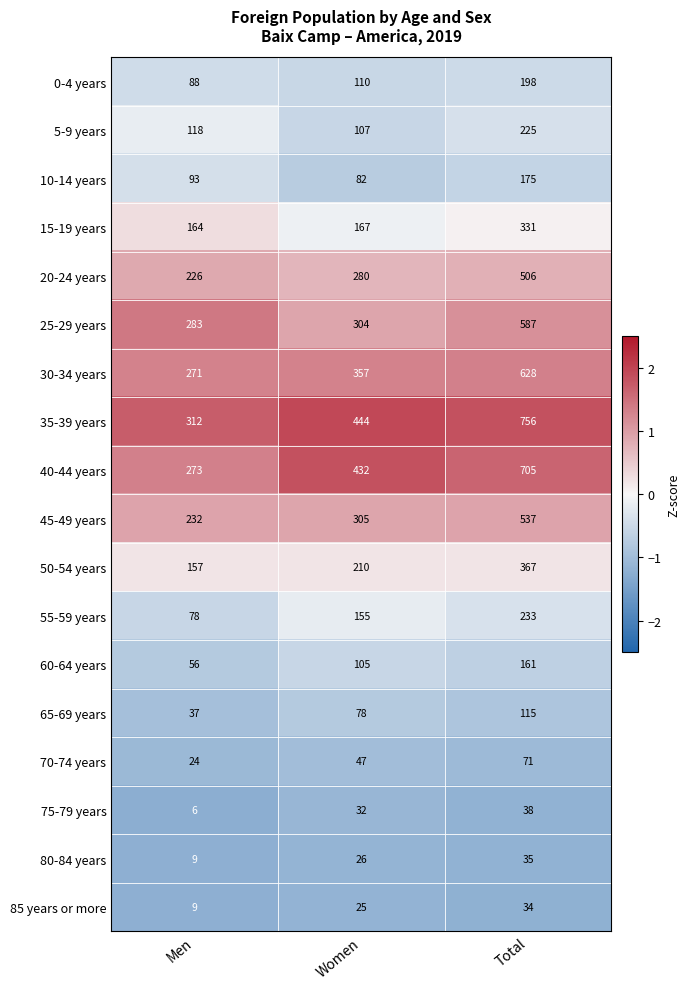

Which series has the largest range (max minus min)?

35-39 years